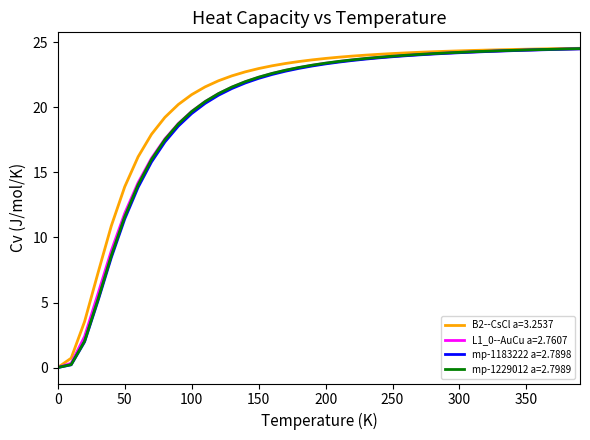

What is the maximum value for mp-1183222 a=2.7898?

24.5